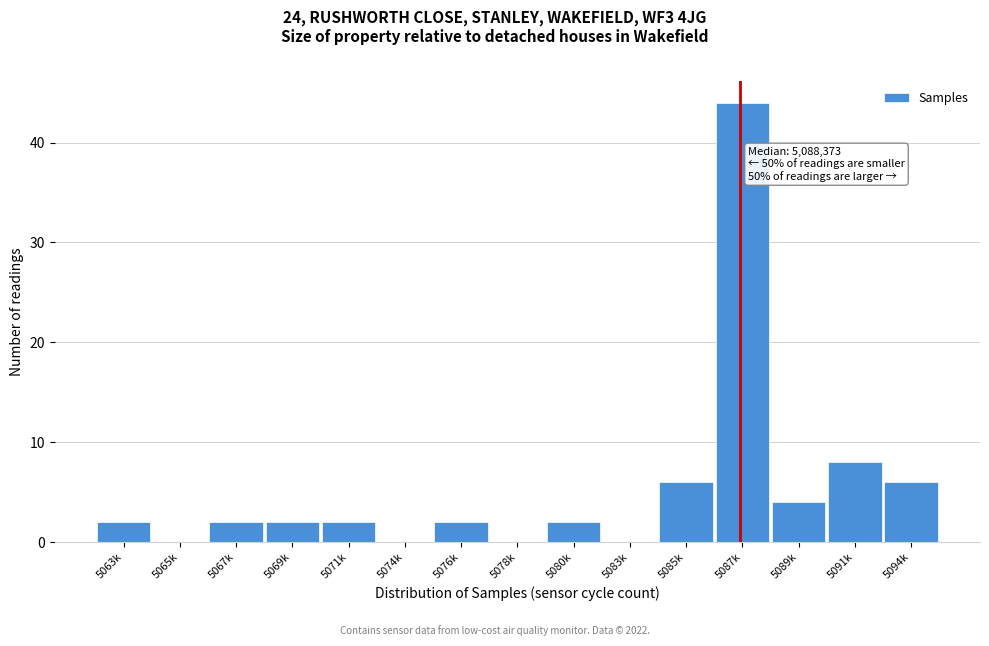

Reading right to left, transcribe all the data shown in this chart.

5094k=6	5091k=8	5089k=4	5087k=44	5085k=6	5083k=0	5080k=2	5078k=0	5076k=2	5074k=0	5071k=2	5069k=2	5067k=2	5065k=0	5063k=2